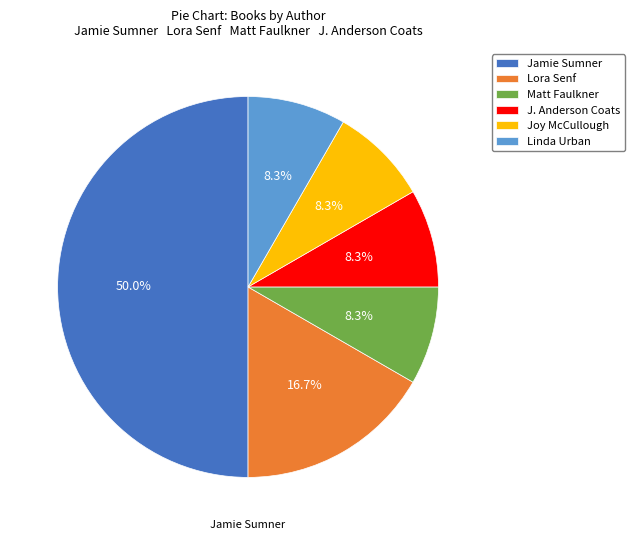

What percentage is the Lora Senf slice, to the nearest percent?

17%